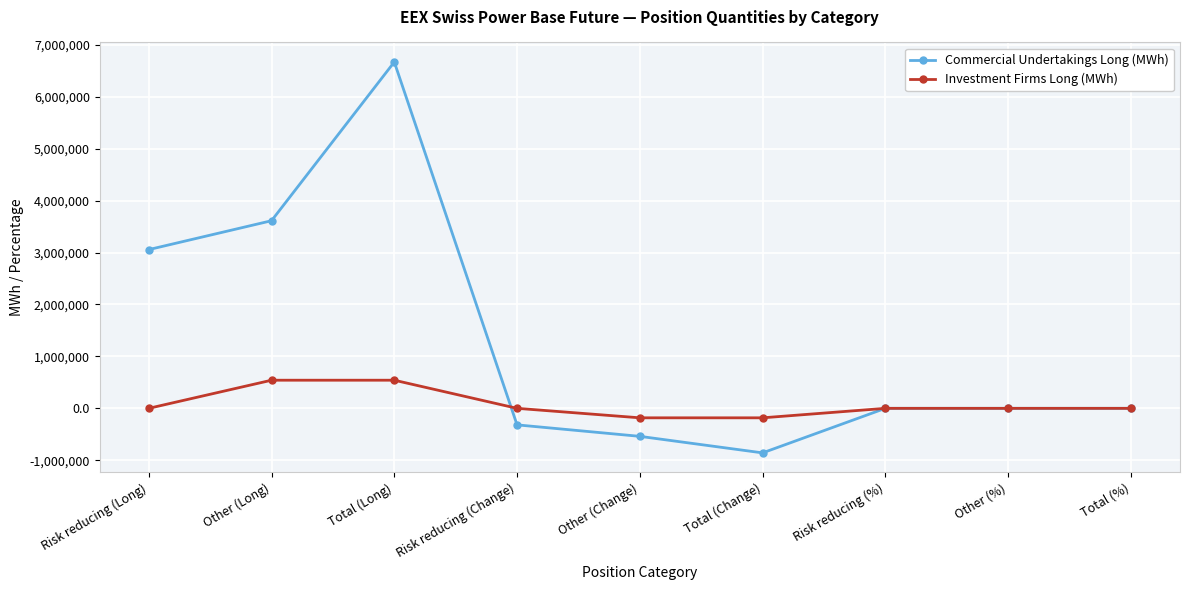

Where is Commercial Undertakings Long (MWh) nearest to the value 2906206?

Risk reducing (Long)